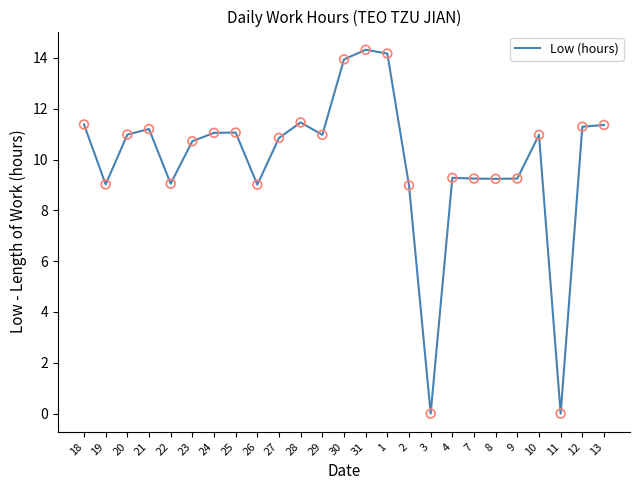

Approximately how many times larger is the value at 28 compared to 21?

1.0